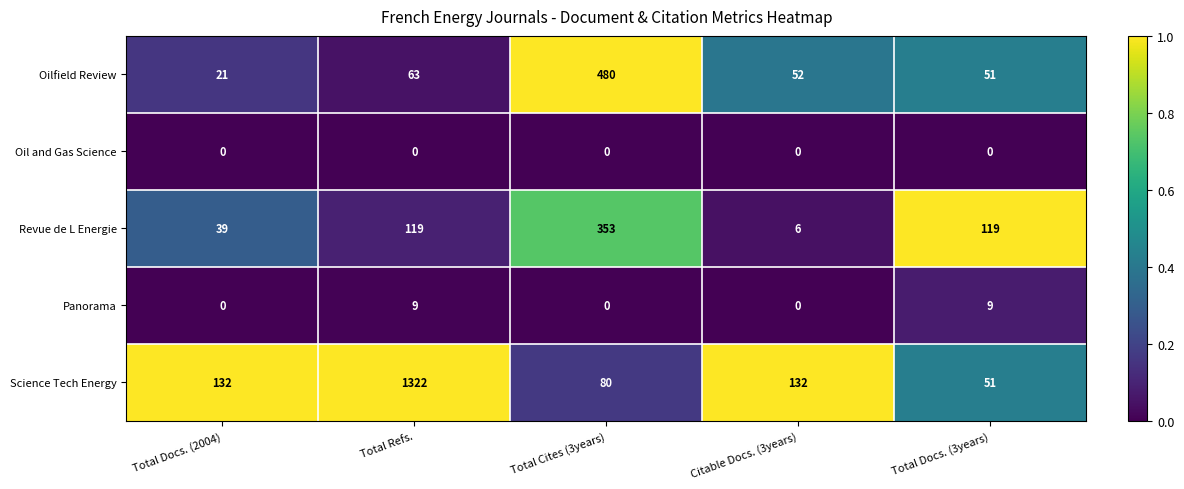

Reading right to left, list all the values displayed in this chart.

Oilfield Review: 51	52	480	63	21
Oil and Gas Science: 0	0	0	0	0
Revue de L Energie: 119	6	353	119	39
Panorama: 9	0	0	9	0
Science Tech Energy: 51	132	80	1322	132